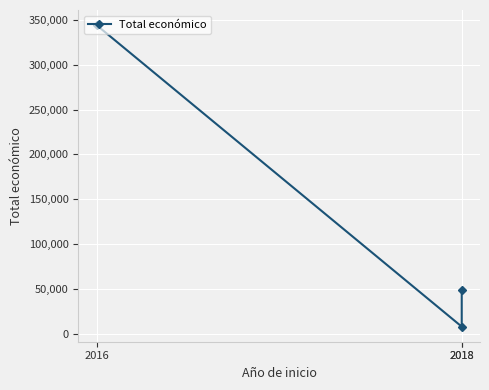

List the labels in order of value, largest first.

2016, 2018, 2018